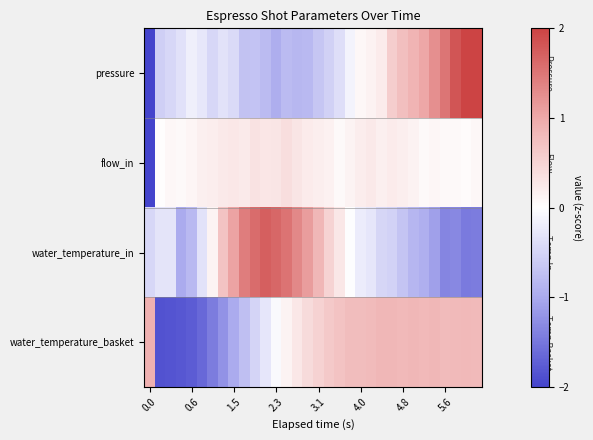

At how many categories does at least one series exceed 0?

32